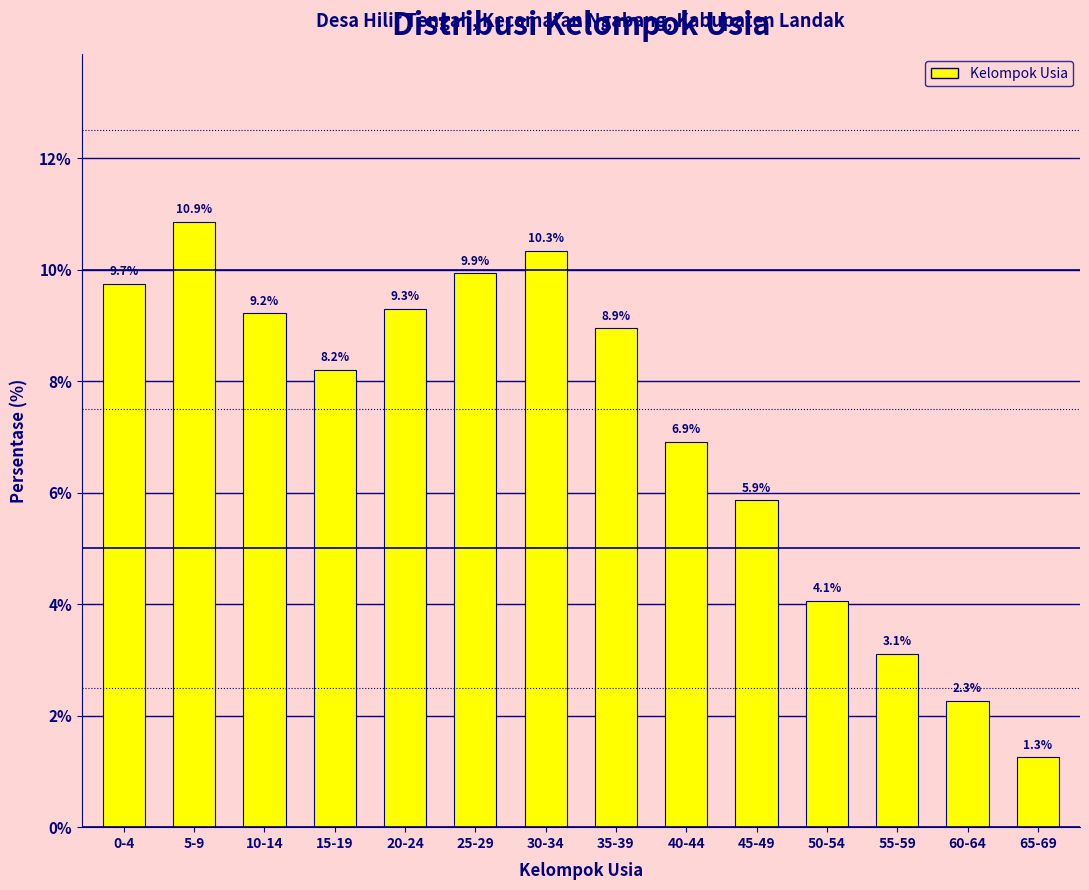

Reading left to right, extract all data points from this chart.

0-4=9.7	5-9=10.9	10-14=9.2	15-19=8.2	20-24=9.3	25-29=9.9	30-34=10.3	35-39=8.9	40-44=6.9	45-49=5.9	50-54=4.1	55-59=3.1	60-64=2.3	65-69=1.3